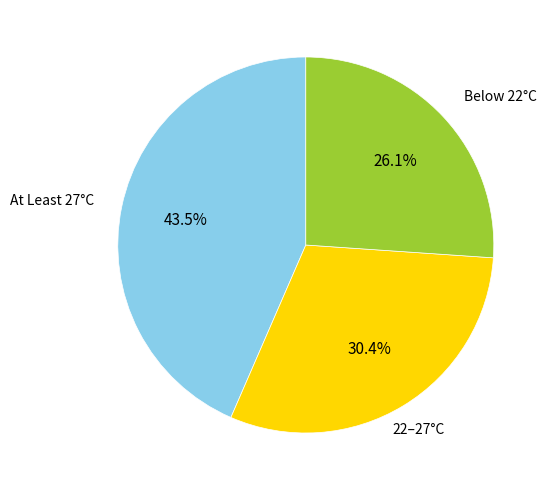

Does any single category account for the majority?

No